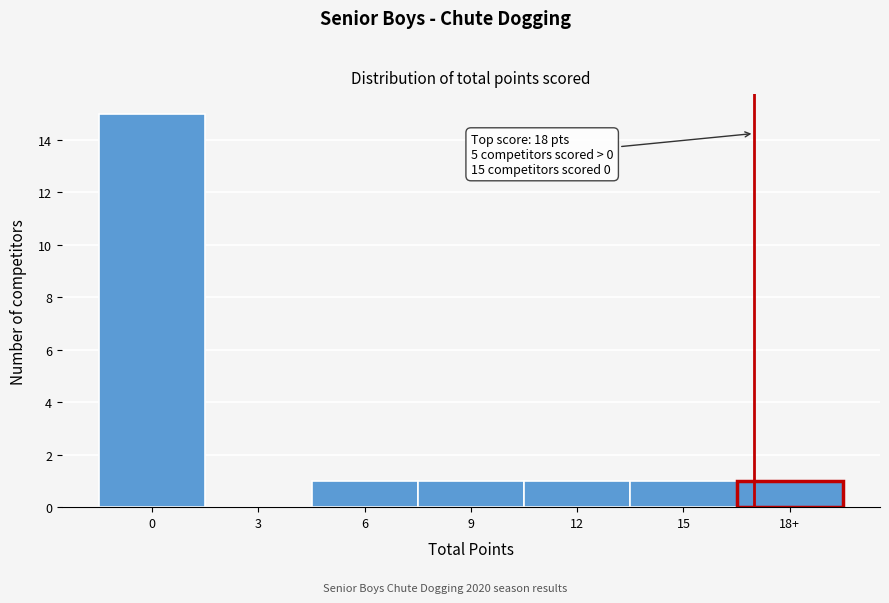

Reading left to right, list all the values displayed in this chart.

0=15	3=0	6=1	9=1	12=1	15=1	18+=1